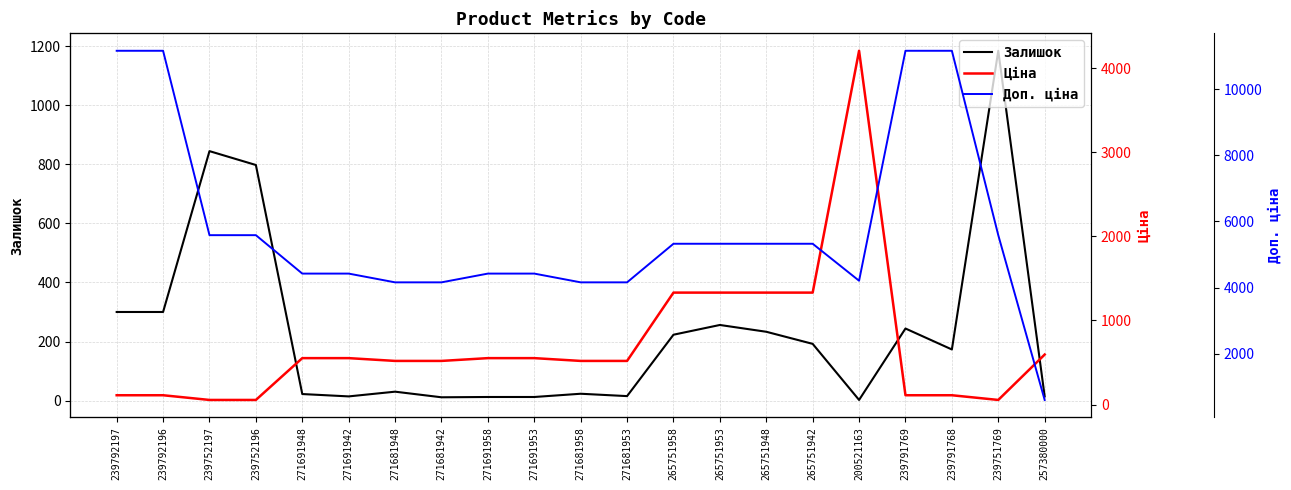

Read the Залишок value at 271681948.

30